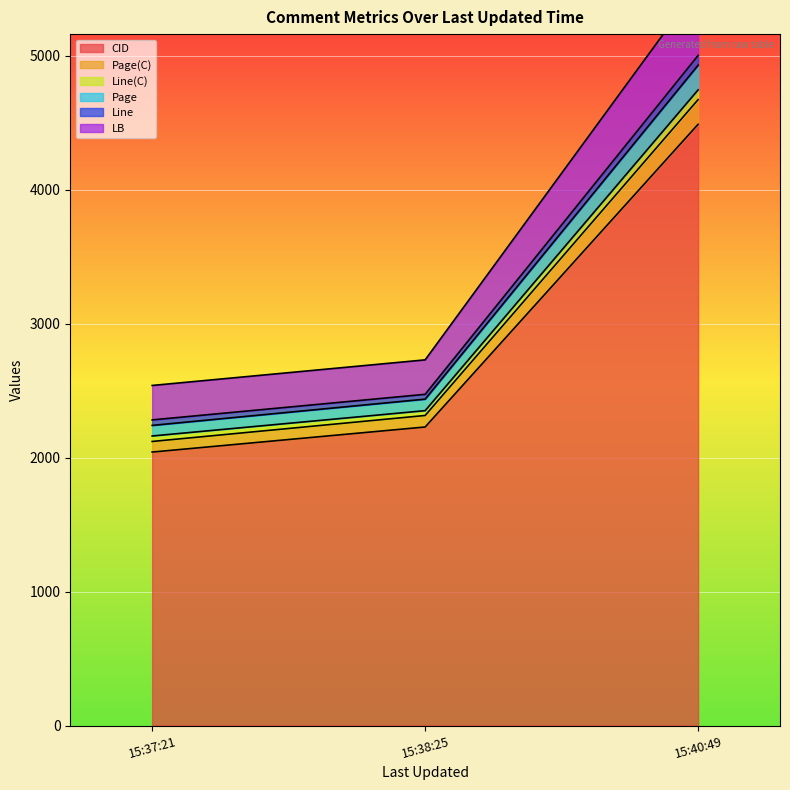

At which category is the sum across all series the highest?

2021-11-15 15:40:49